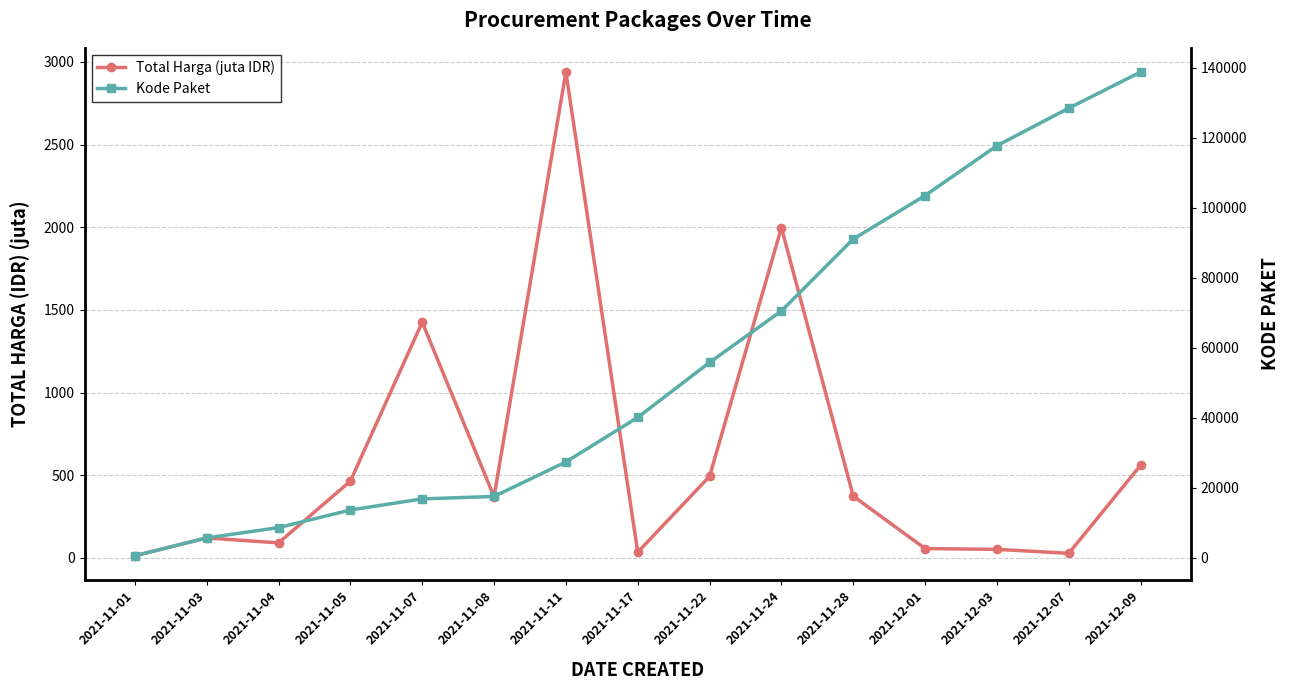

What are all the series names shown in the legend?

Total Harga (juta IDR), Kode Paket